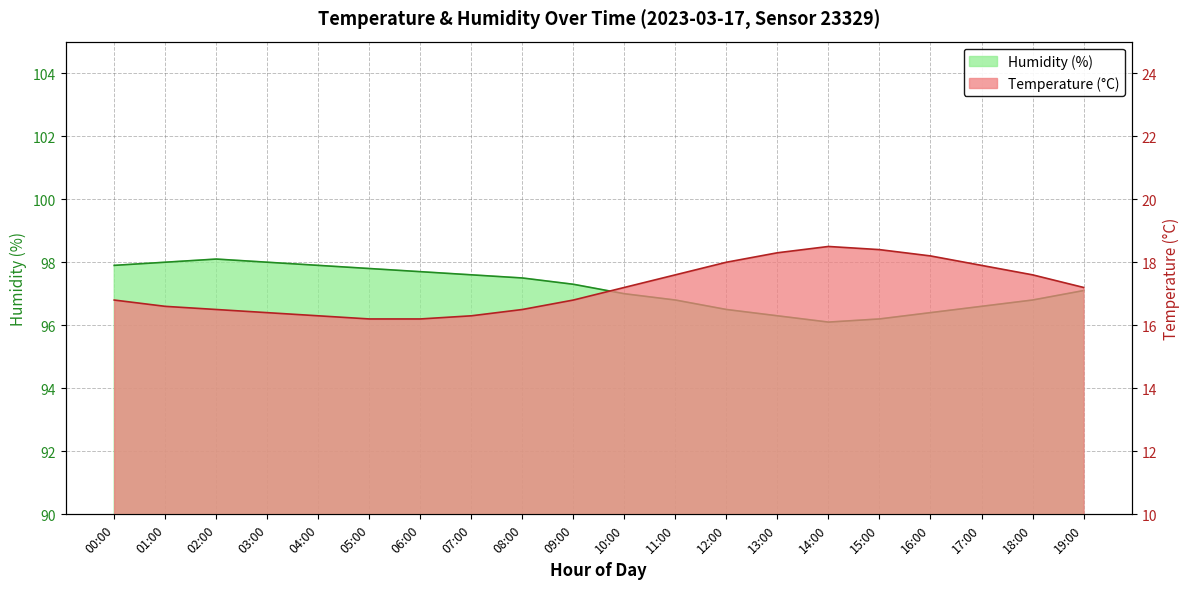

Rank the categories by Temperature value from highest to lowest.

14:00, 15:00, 13:00, 16:00, 12:00, 17:00, 11:00, 18:00, 10:00, 19:00, 00:00, 09:00, 01:00, 02:00, 08:00, 03:00, 04:00, 07:00, 05:00, 06:00